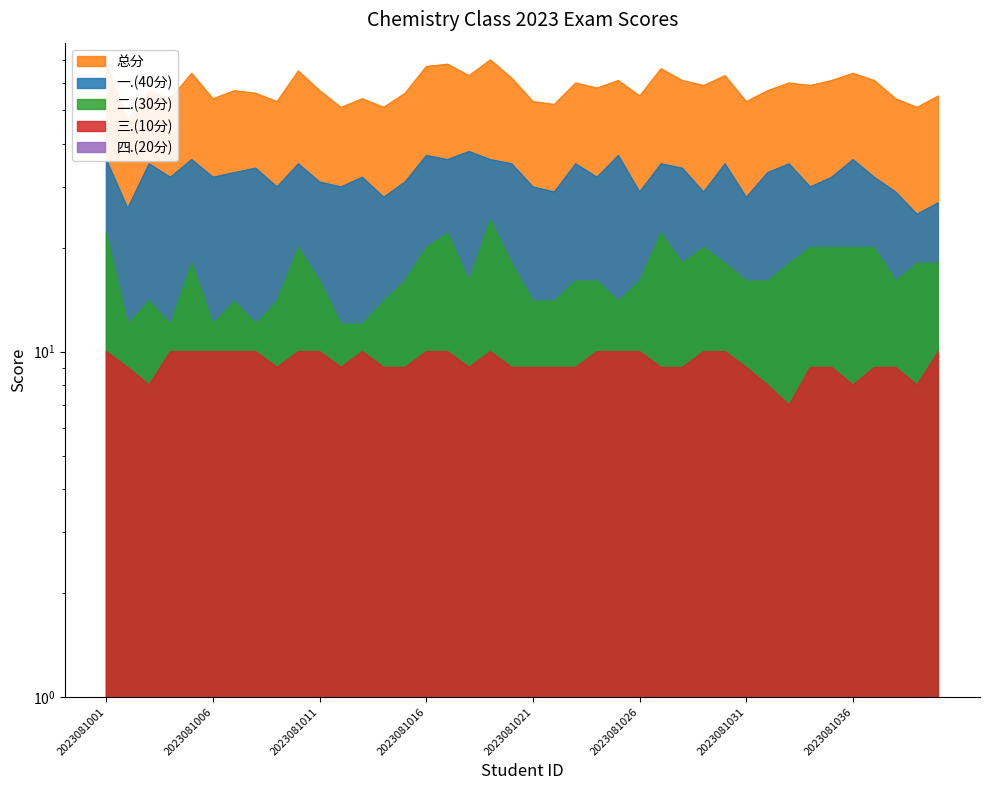

What is the total value across all series at 2023081004?

108